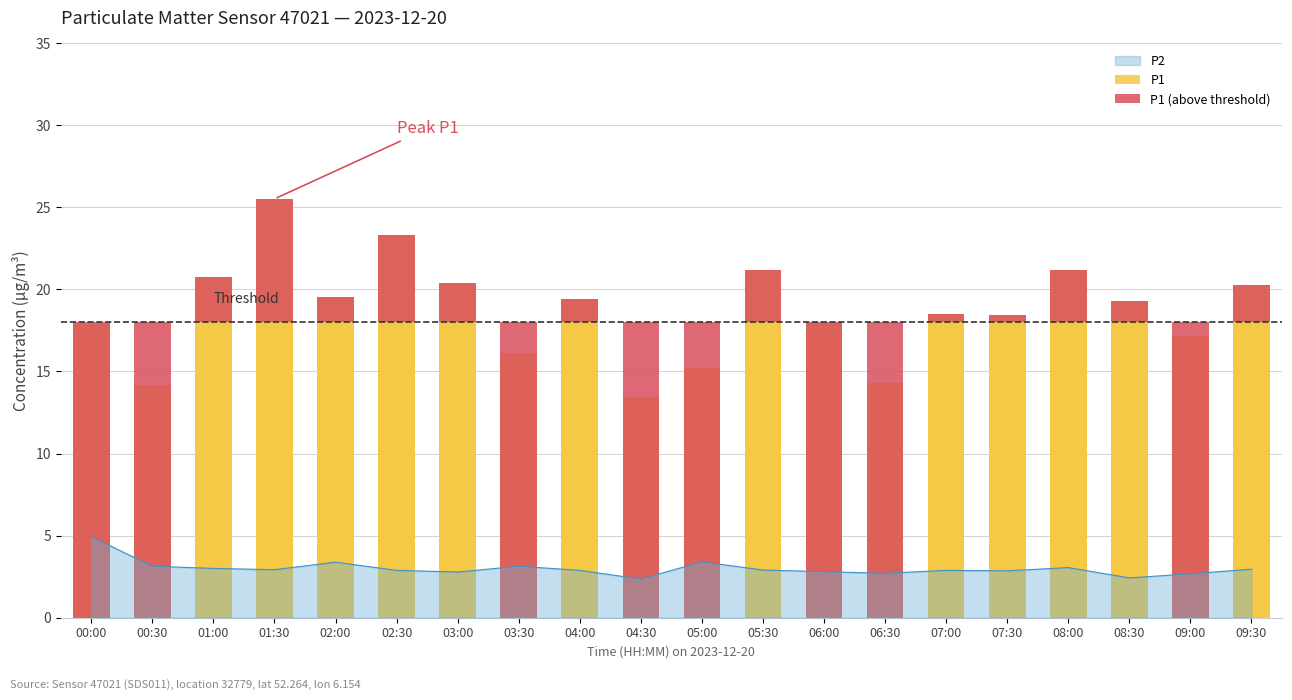

What position from the right is 09:00?

2